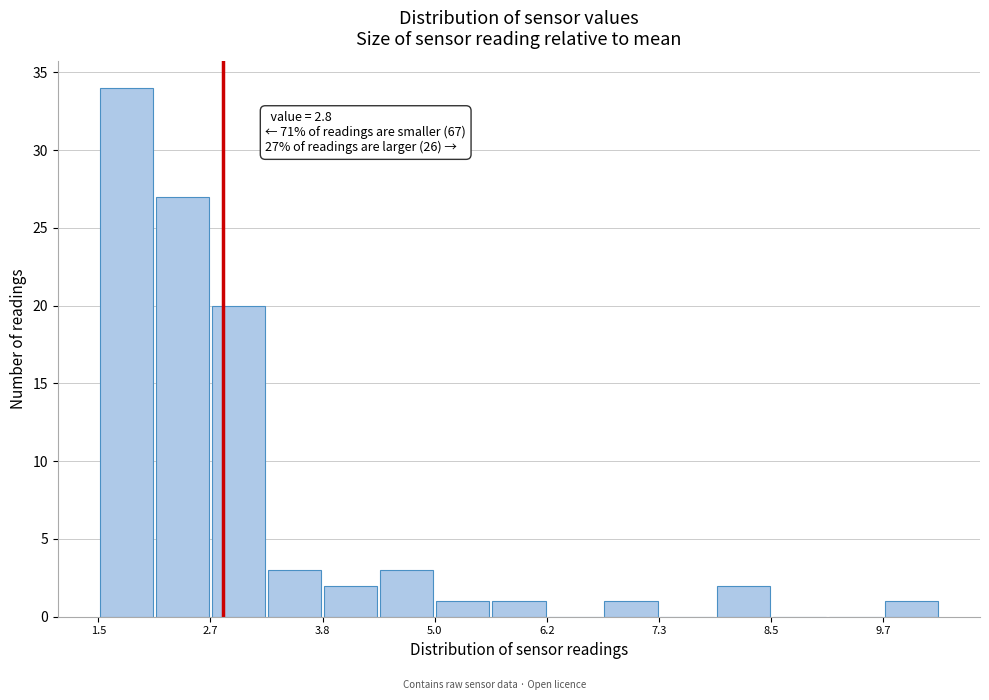

Around what value on the x-axis is the tallest bar? Give the approximate position of its centre, as read against the axis.

1.8